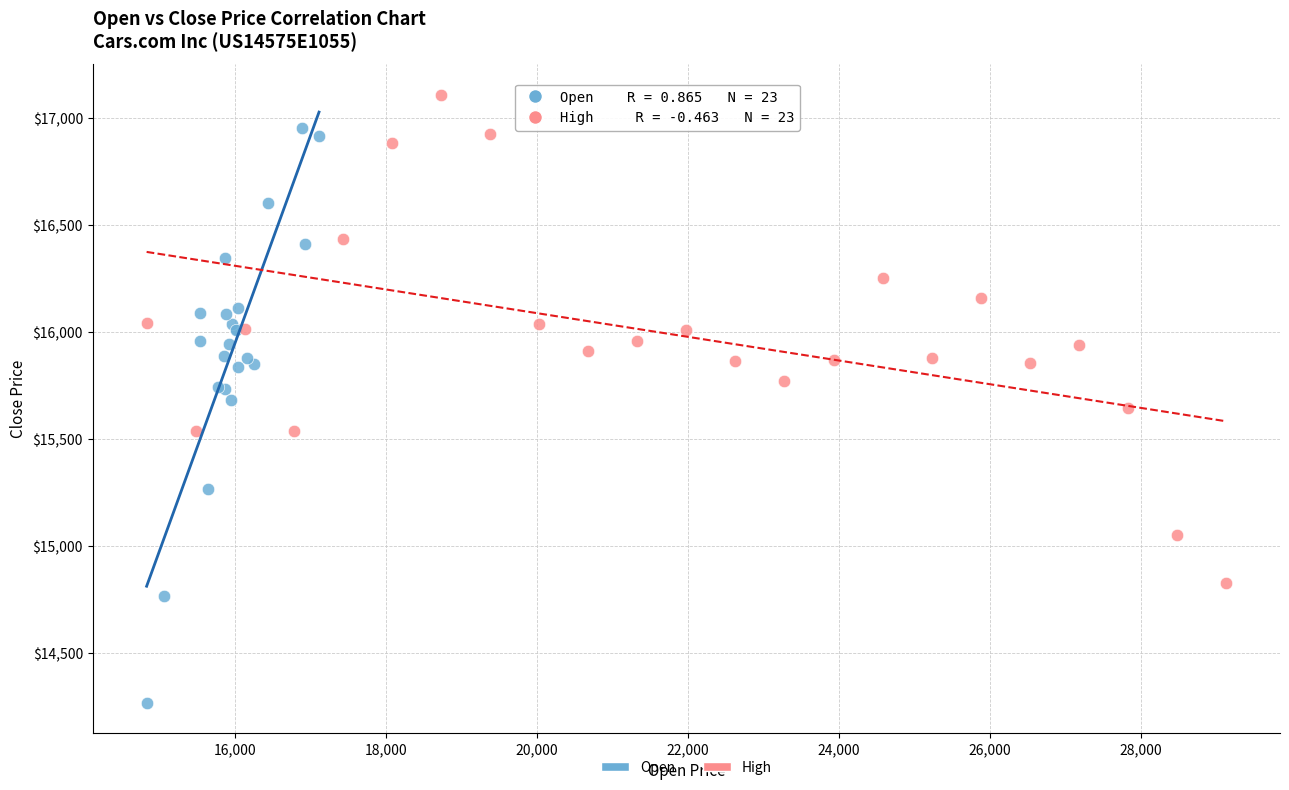

Which series has the largest Y range (max minus min)?

Open